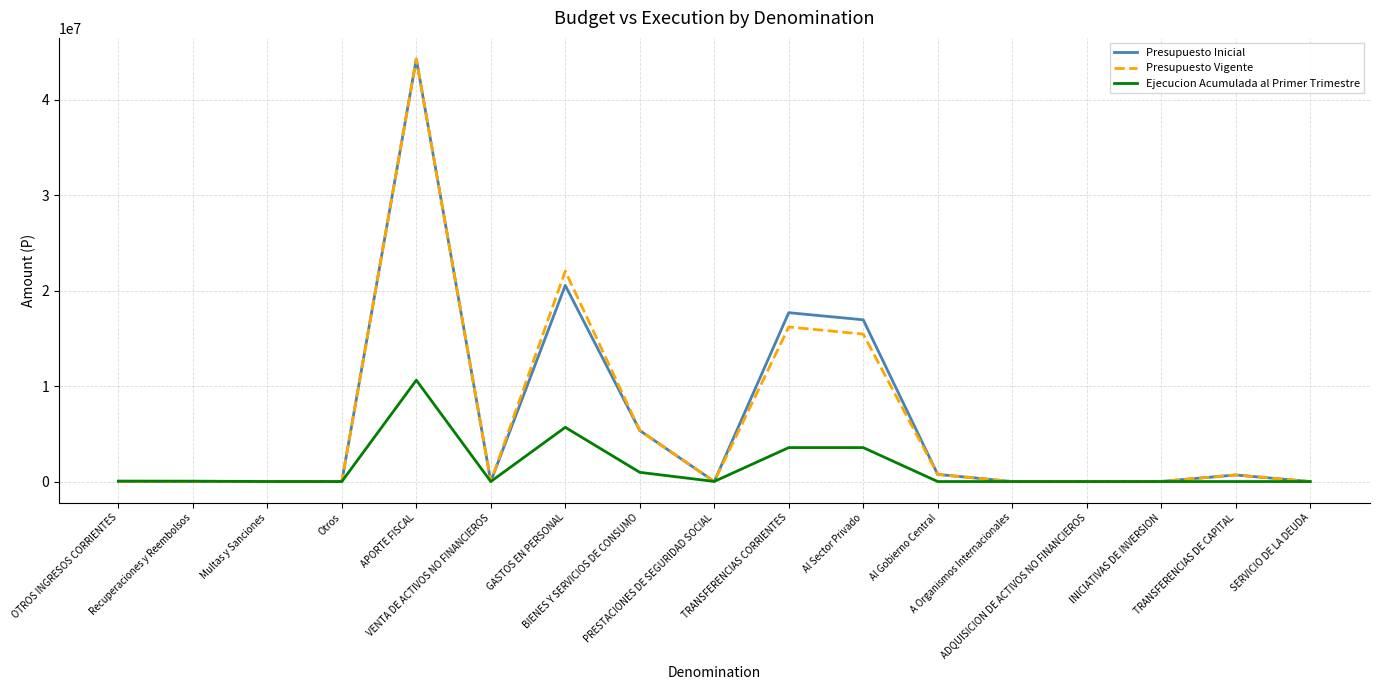

What is the greatest value displayed?

44240896